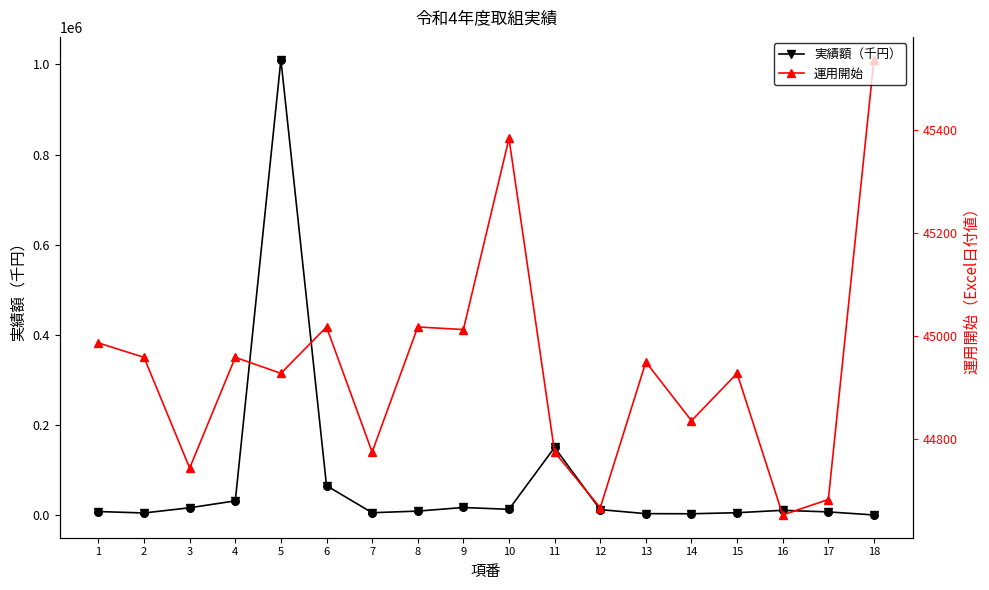

What are all the series names shown in the legend?

実績額（千円）, 運用開始